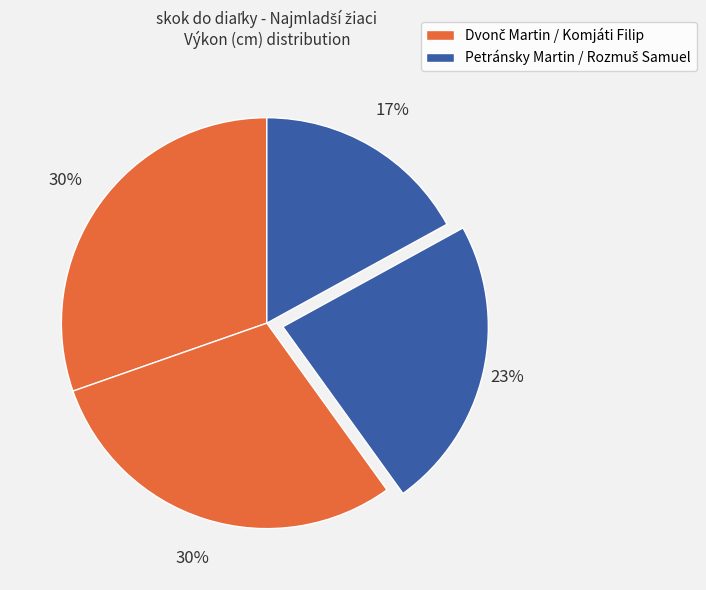

Count the number of slices in the pie.

4